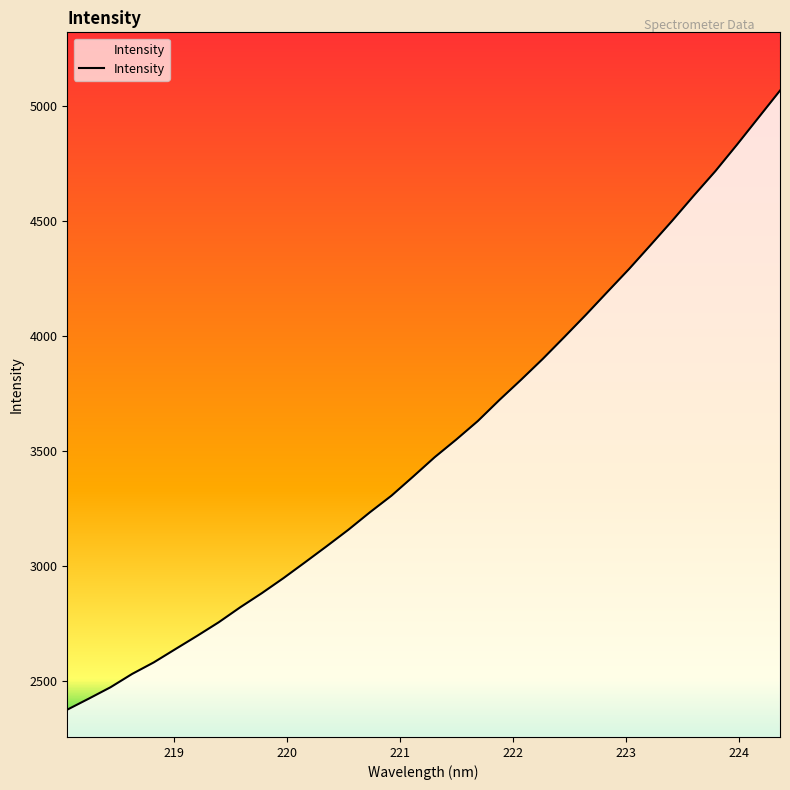

What is the smallest value displayed?

2375.9